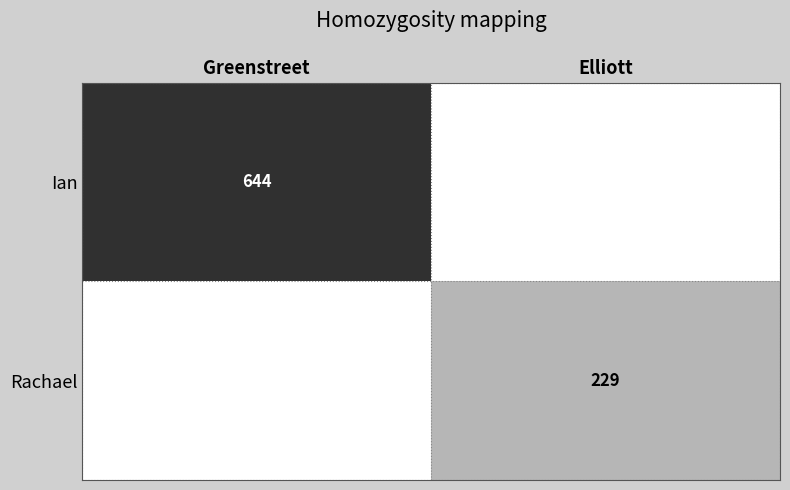

What is the total value across all series at Elliott?

229